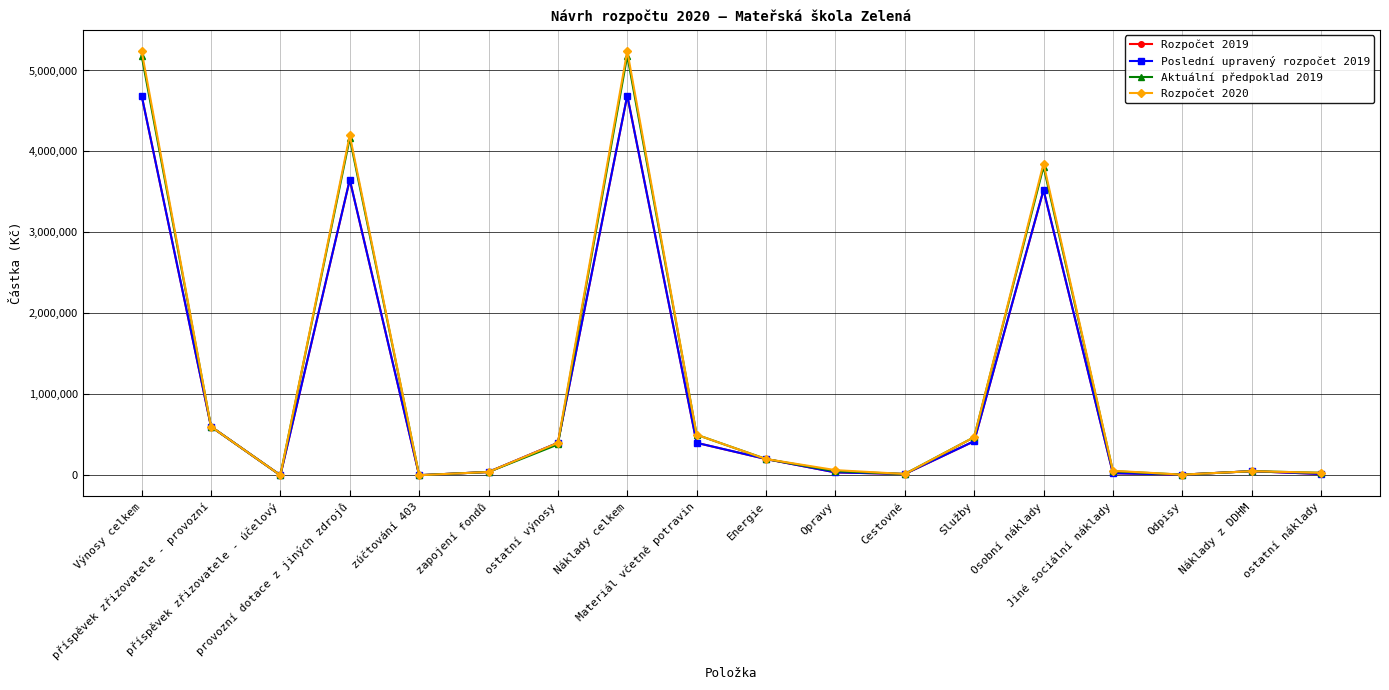

Does the chart display data point markers on the line(s)?

Yes